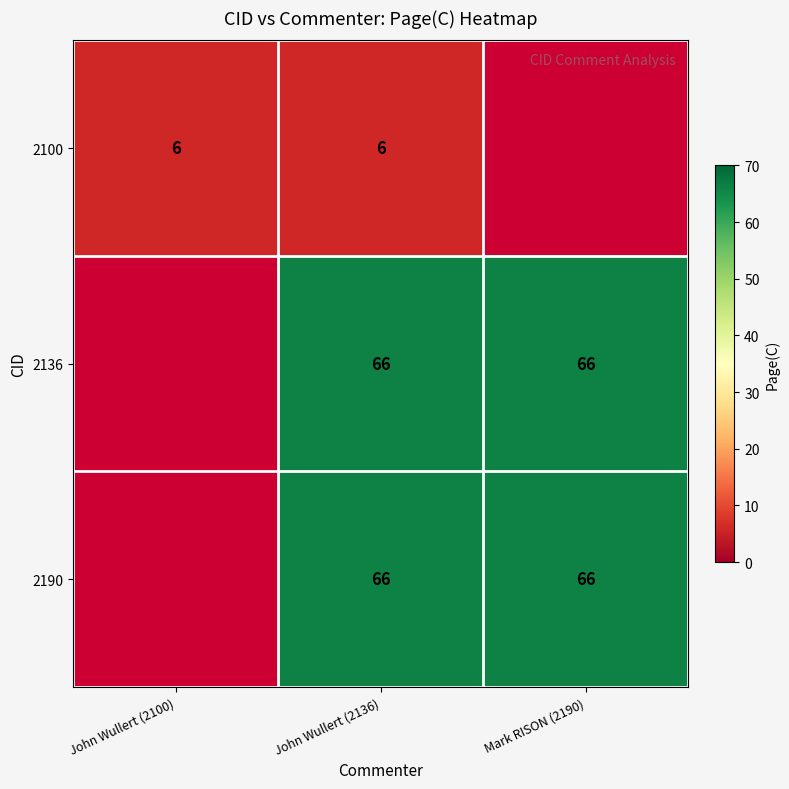

What is the spread (max minus min) of values at John Wullert (2136)?

60